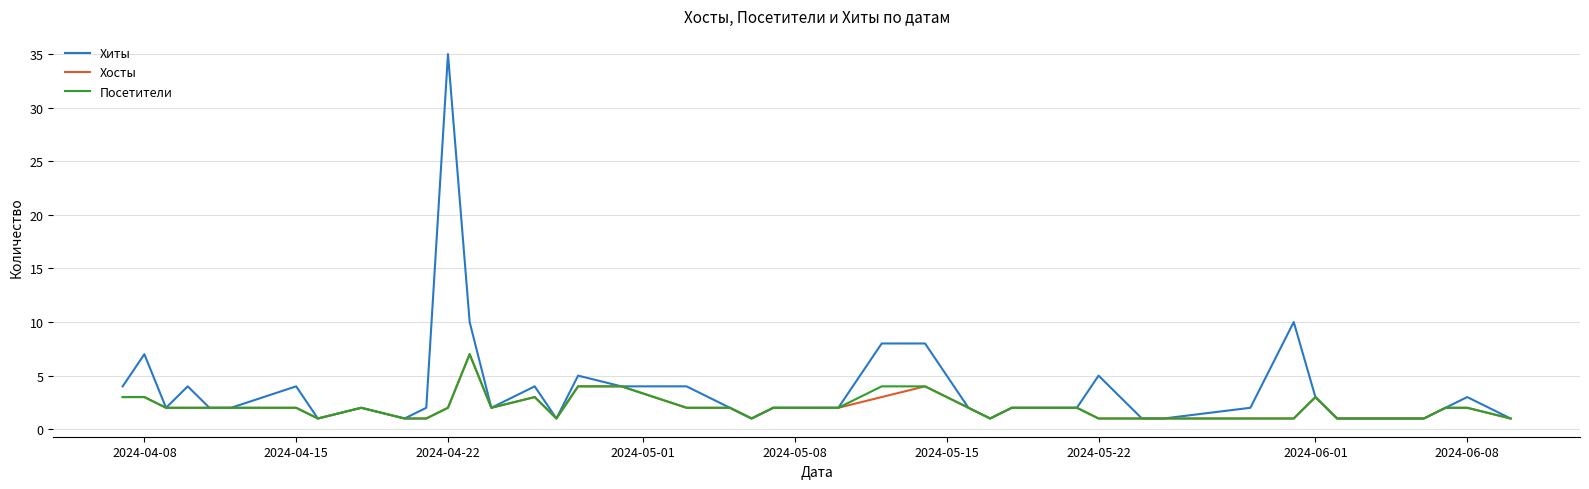

True or false: Хосты has more than 1 points higher than both neighbors.

True